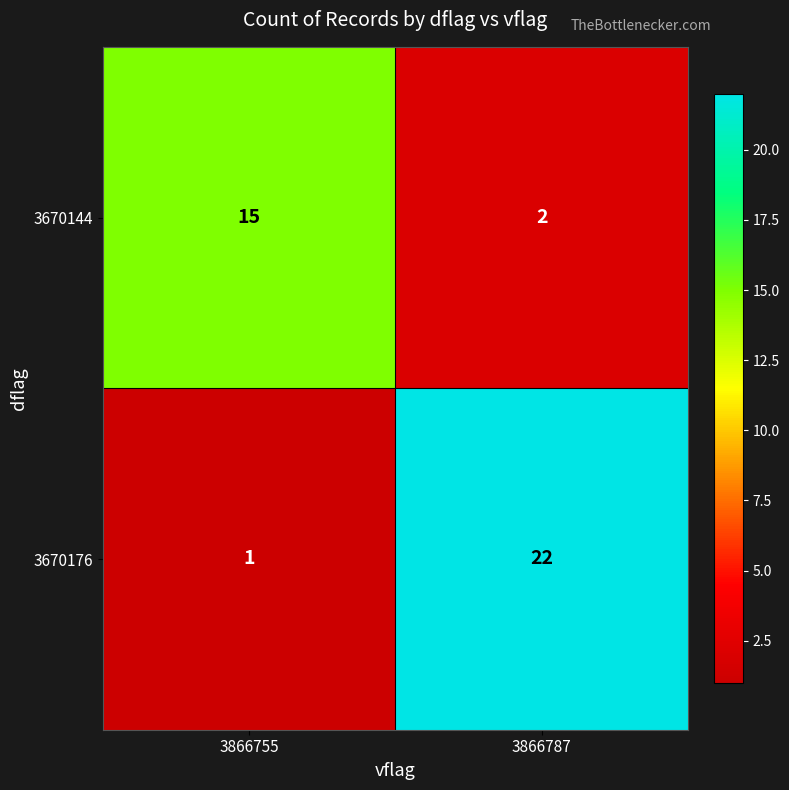

Which category has the lowest value across all series?

3866755